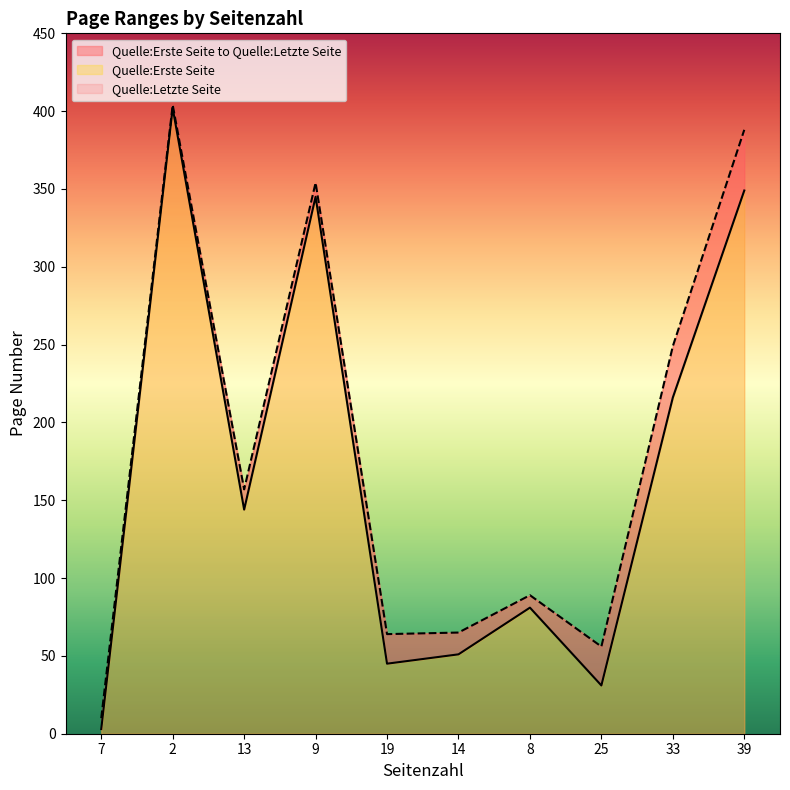

What is the average value of the Quelle:Letzte Seite series?

184